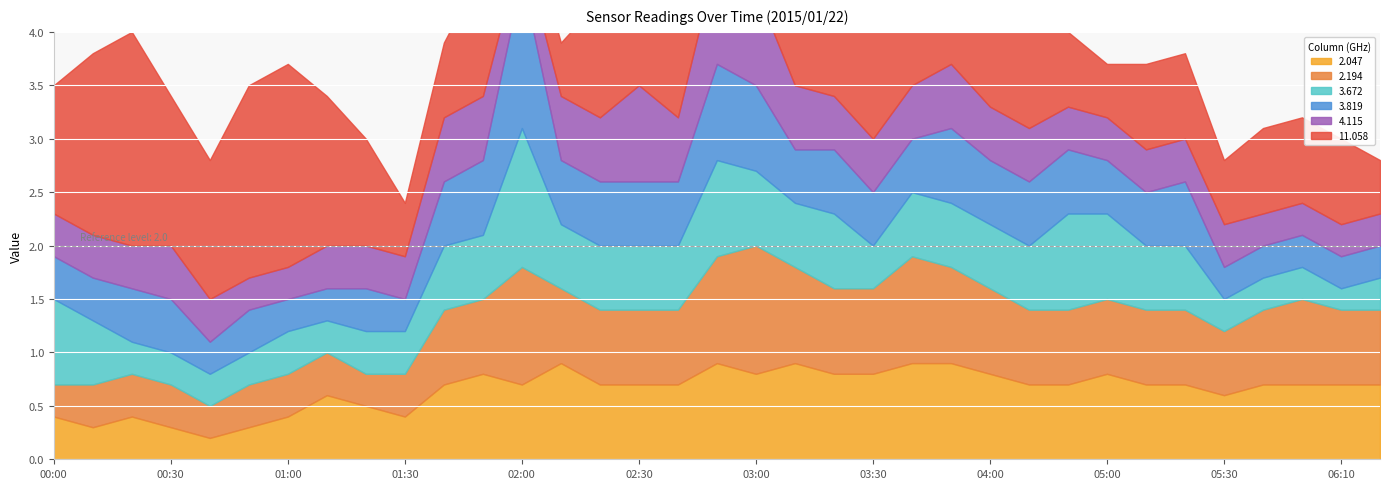

Which series has the largest range (max minus min)?

11.058